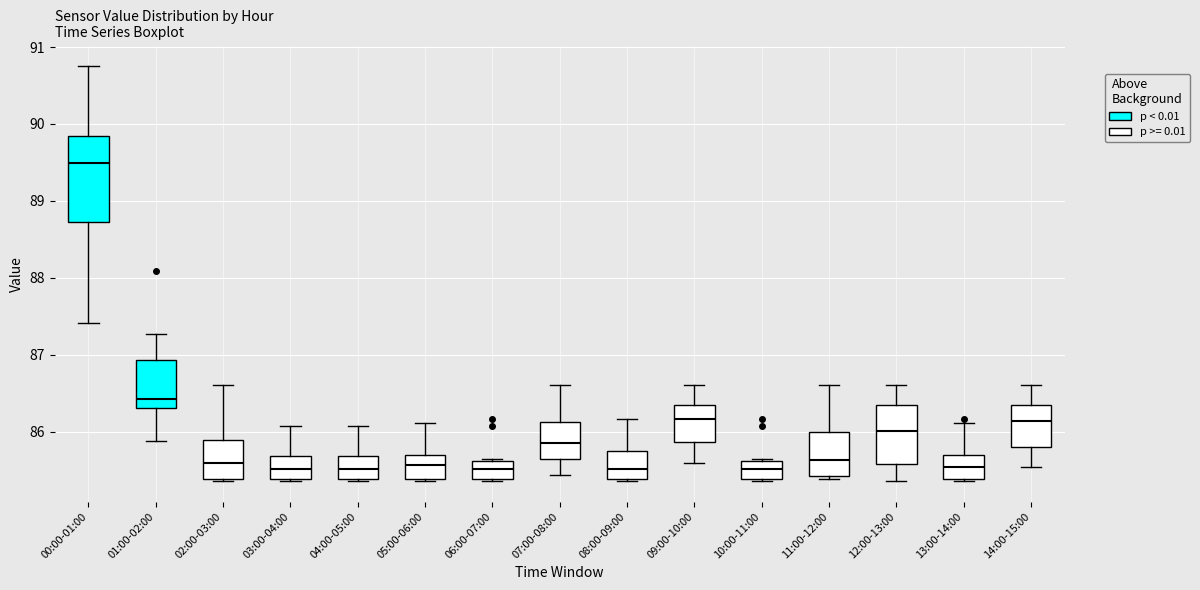

Which box is the tallest, from its lower edge to its upper edge?

00:00-01:00